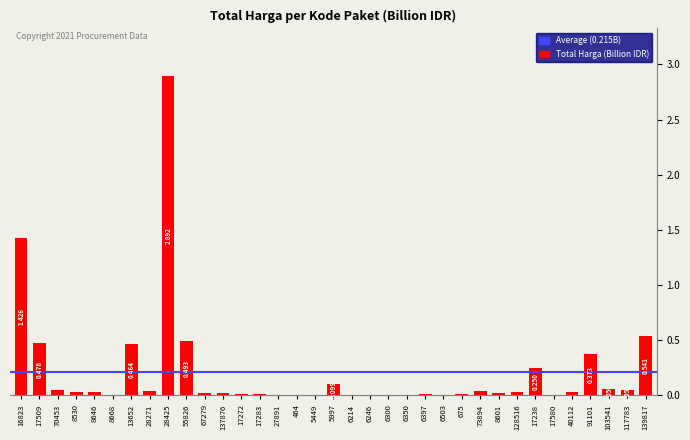

At which category does the chart reach its peak across all series?

28425